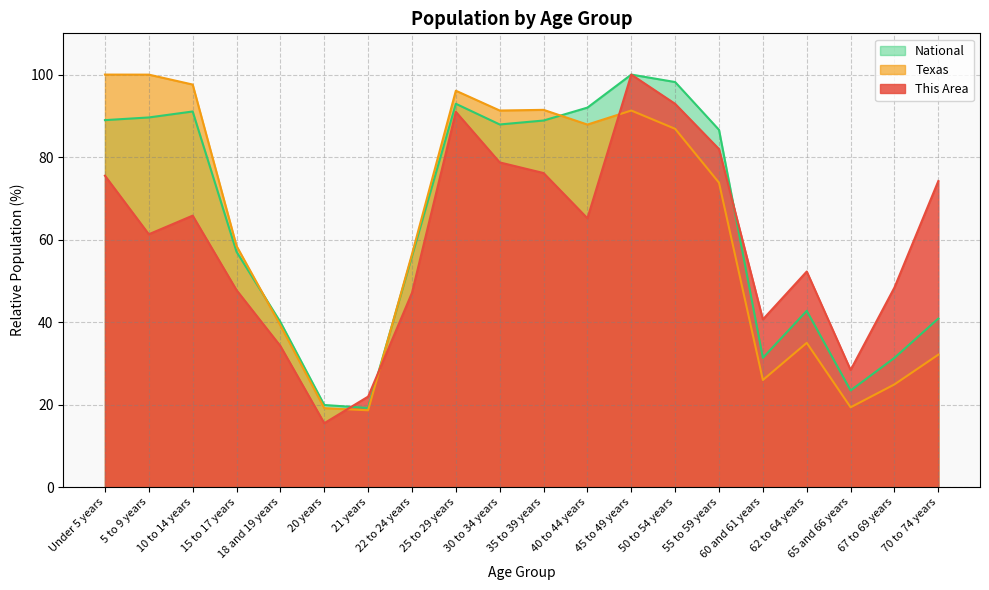

Which series changed the most between 18 and 19 years and 65 and 66 years?

Texas